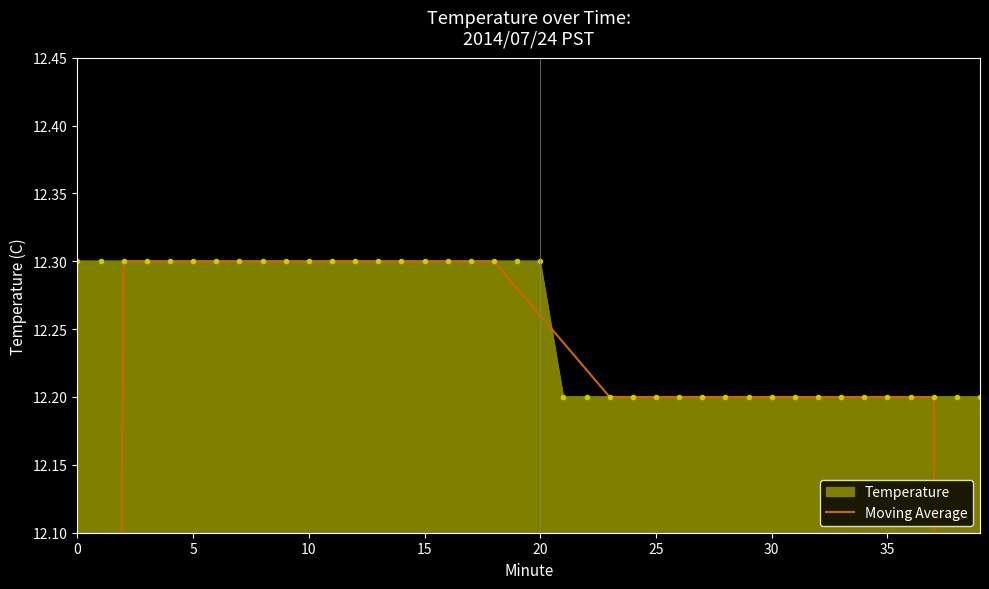

What is the highest value of the Temperature series?

12.3